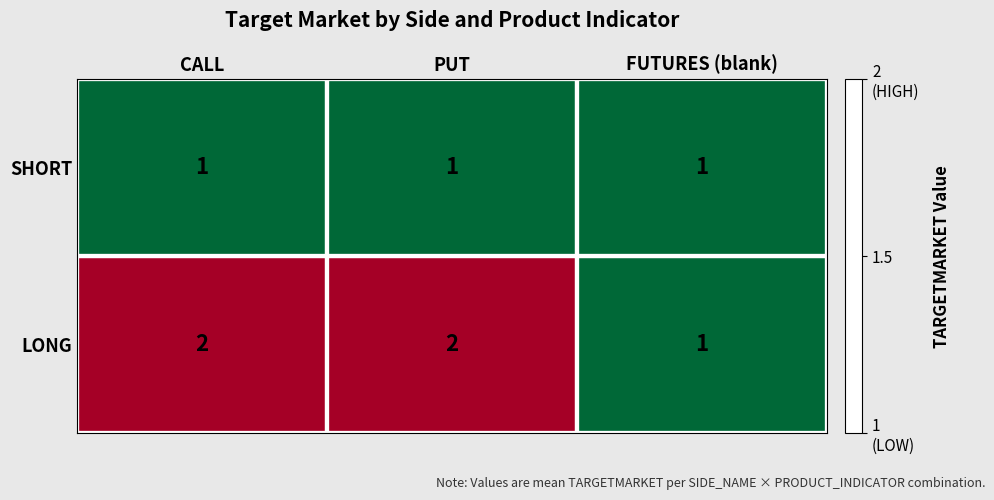

What is the sum of the LONG values at FUTURES (blank) and PUT?

3